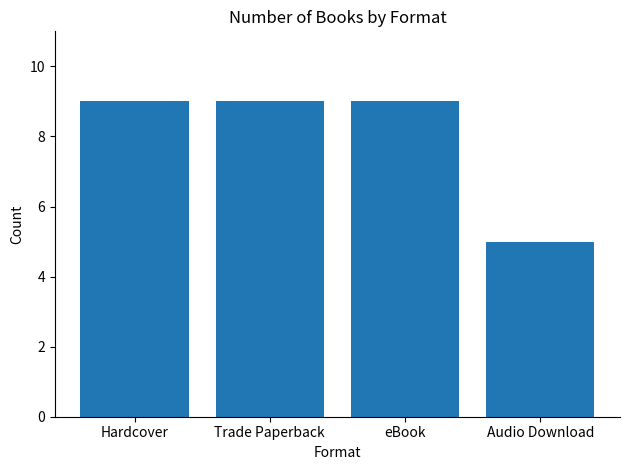

Reading left to right, extract all data points from this chart.

Hardcover=9	Trade Paperback=9	eBook=9	Audio Download=5